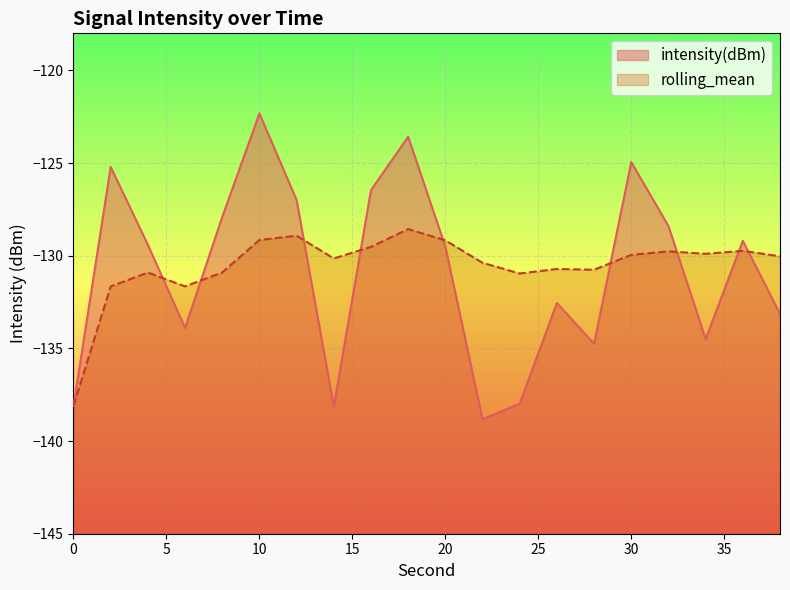

What is the difference between the second highest and second lowest values in the intensity(dBm) series?

14.6